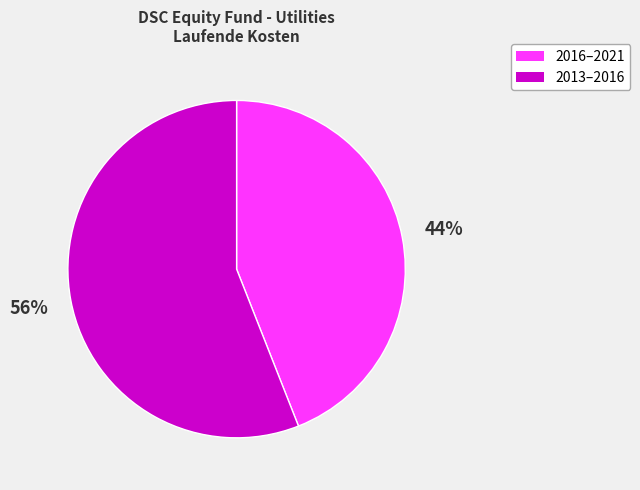

Is there a majority slice in this chart?

Yes